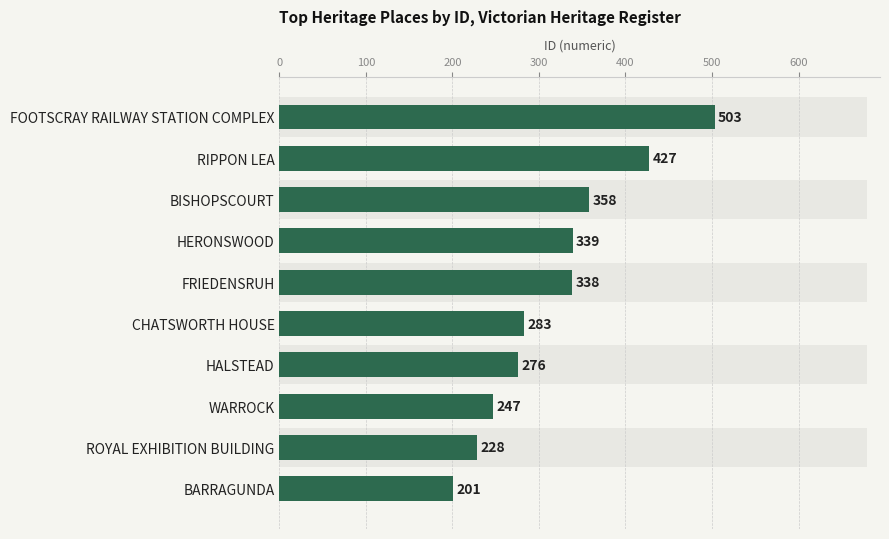

What is the ratio of the value at HERONSWOOD to the value at BISHOPSCOURT?

0.9